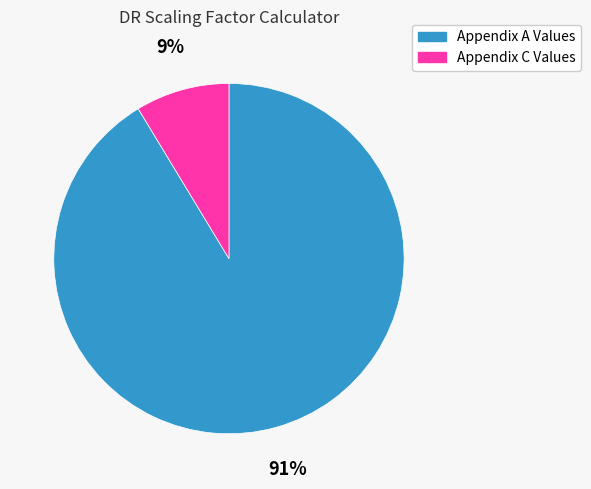

Is the sum of Appendix C Values and Appendix A Values greater than half?

Yes